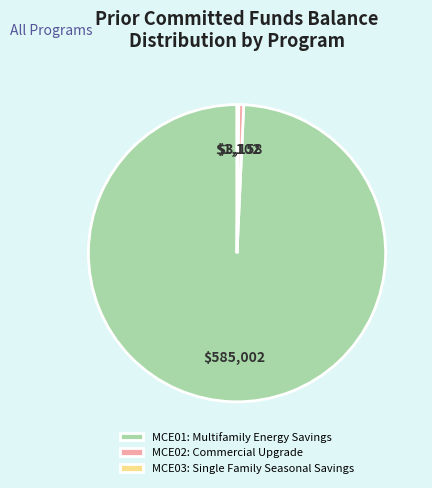

Which has a higher value, MCE02: Commercial Upgrade or MCE01: Multifamily Energy Savings?

MCE01: Multifamily Energy Savings